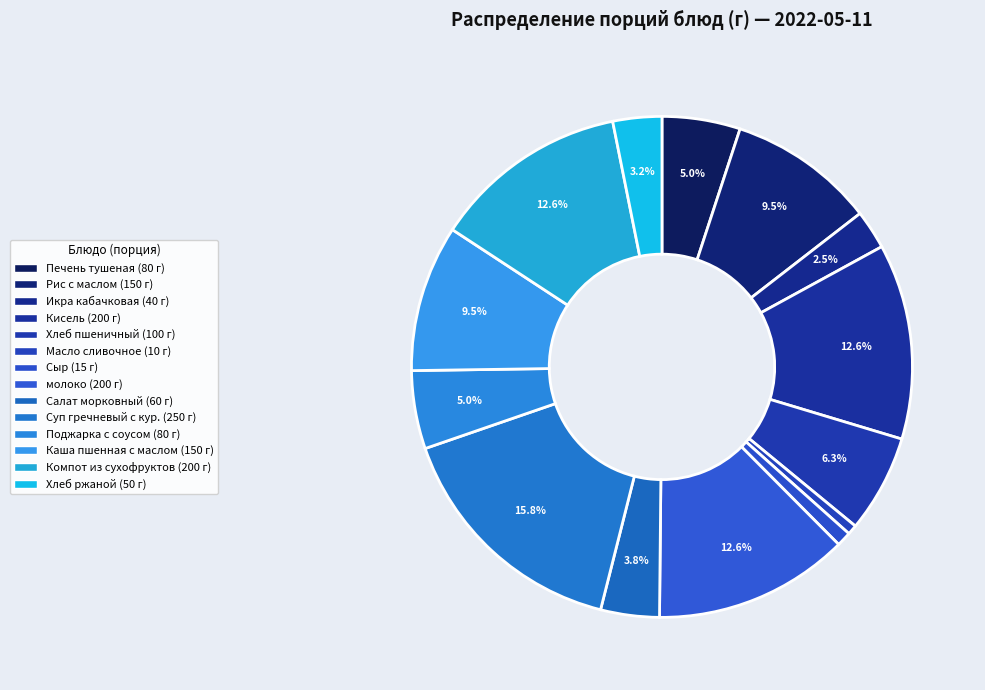

How many slices are in this pie chart?

14